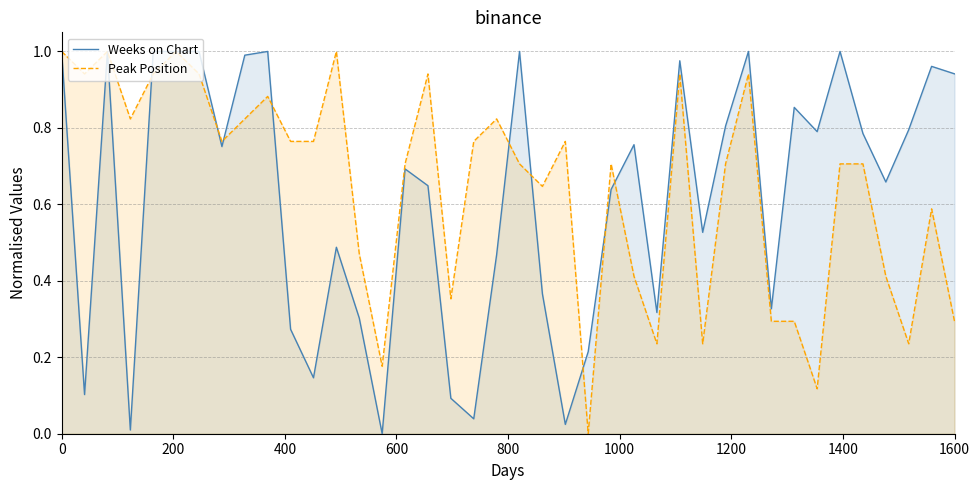

How many lines are shown in the chart?

2